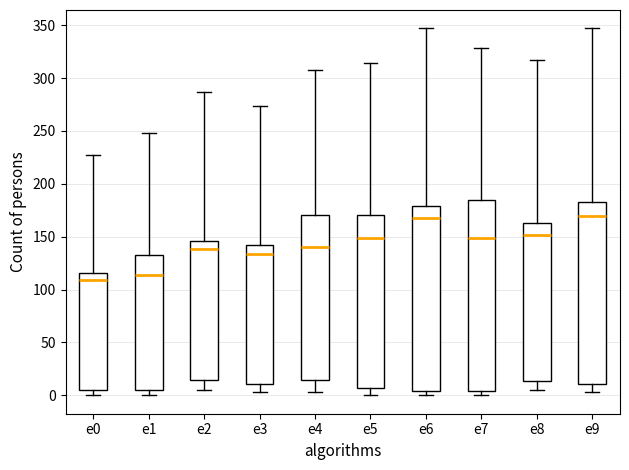

Which box is the tallest, from its lower edge to its upper edge?

e7